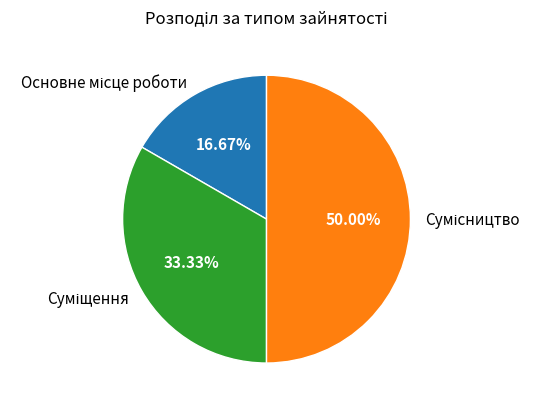

Rank the categories by value from highest to lowest.

Сумісництво, Суміщення, Основне місце роботи